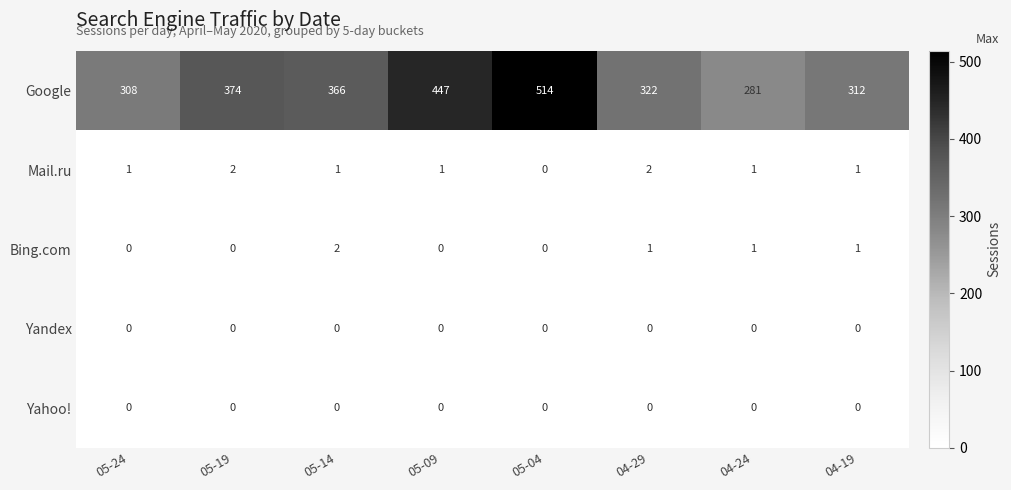

Which series has the largest total across all categories?

Google